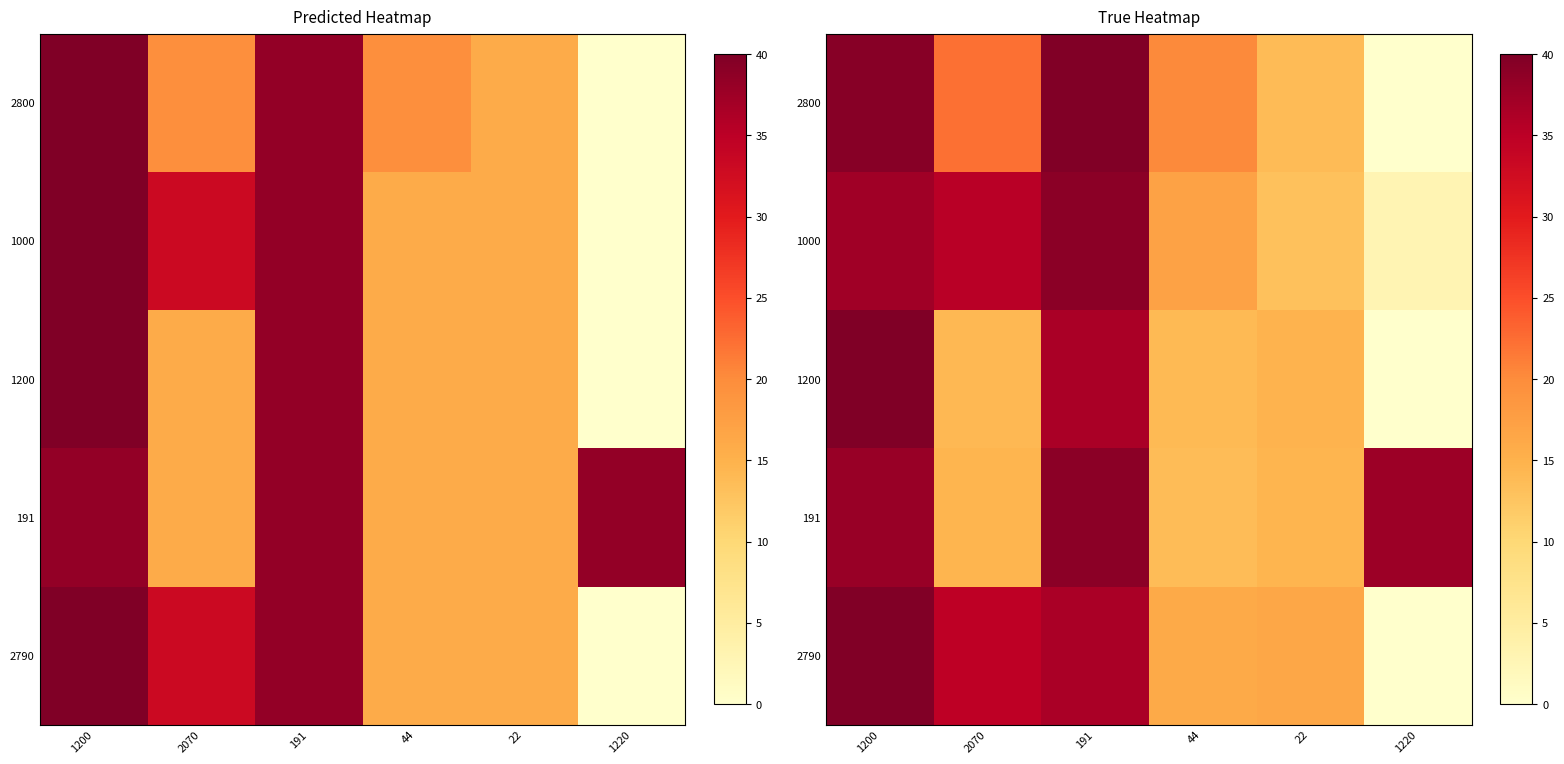

How many data points does each series have?

6